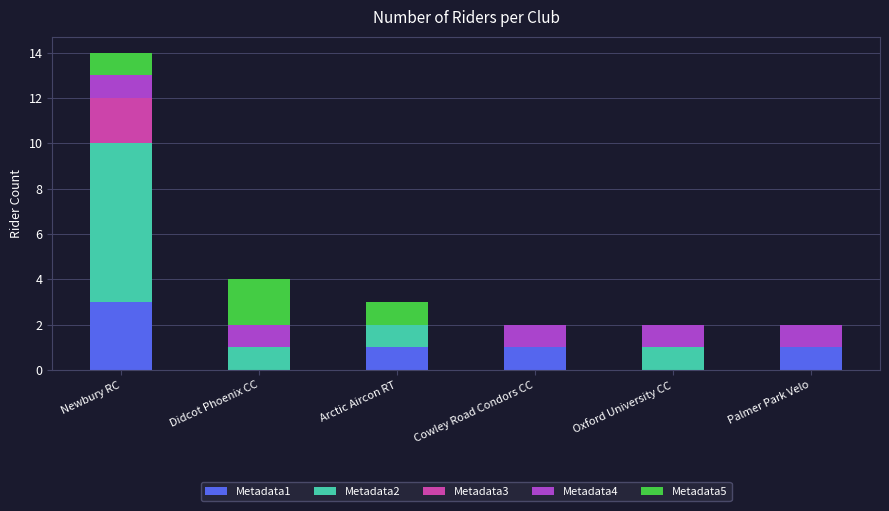

True or false: Metadata1 has a value of 1 at Palmer Park Velo.

True